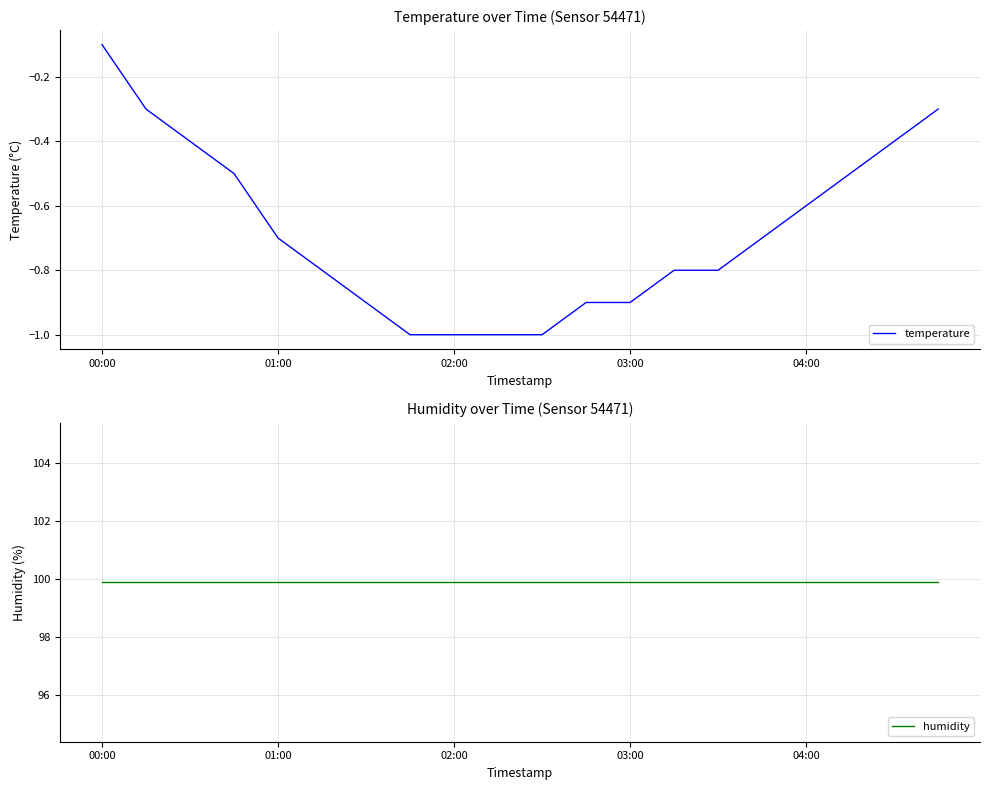

How many lines are shown in the chart?

2